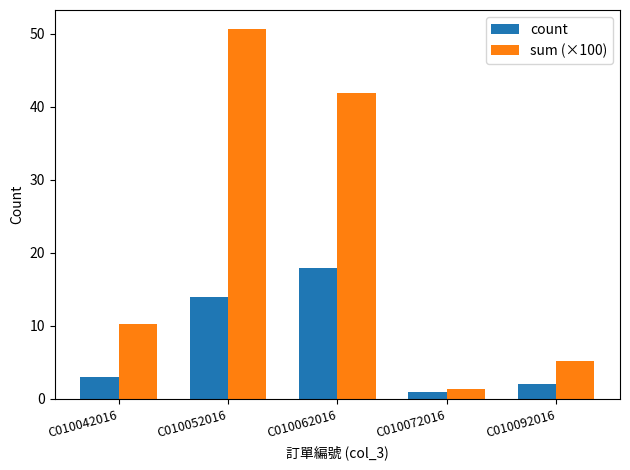

The count series shows 3.0 at C010042016. True or false?

True